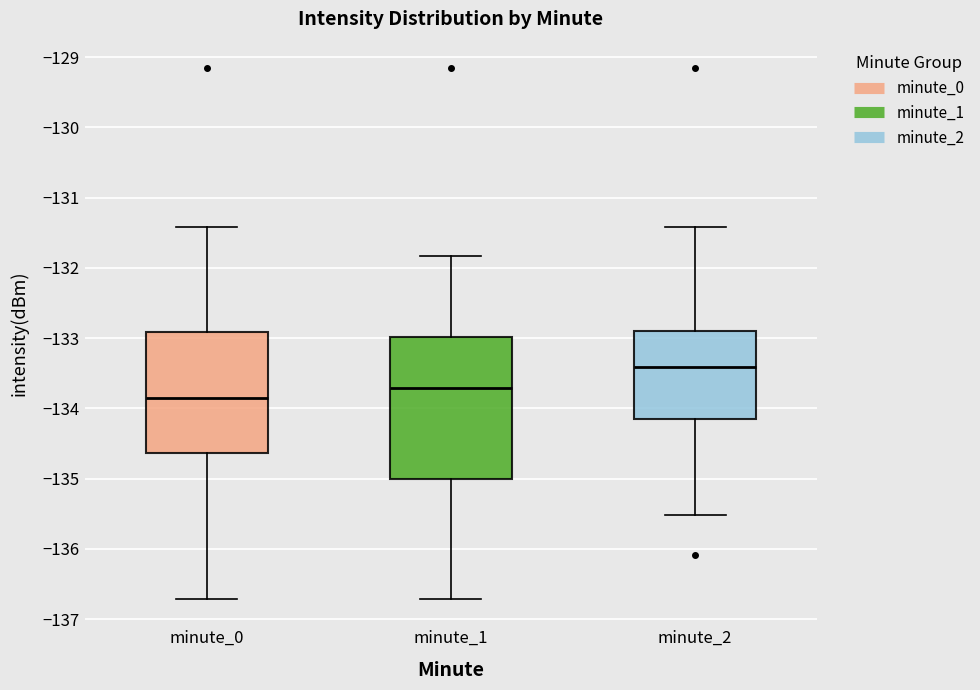

Which box is the tallest, from its lower edge to its upper edge?

minute_1